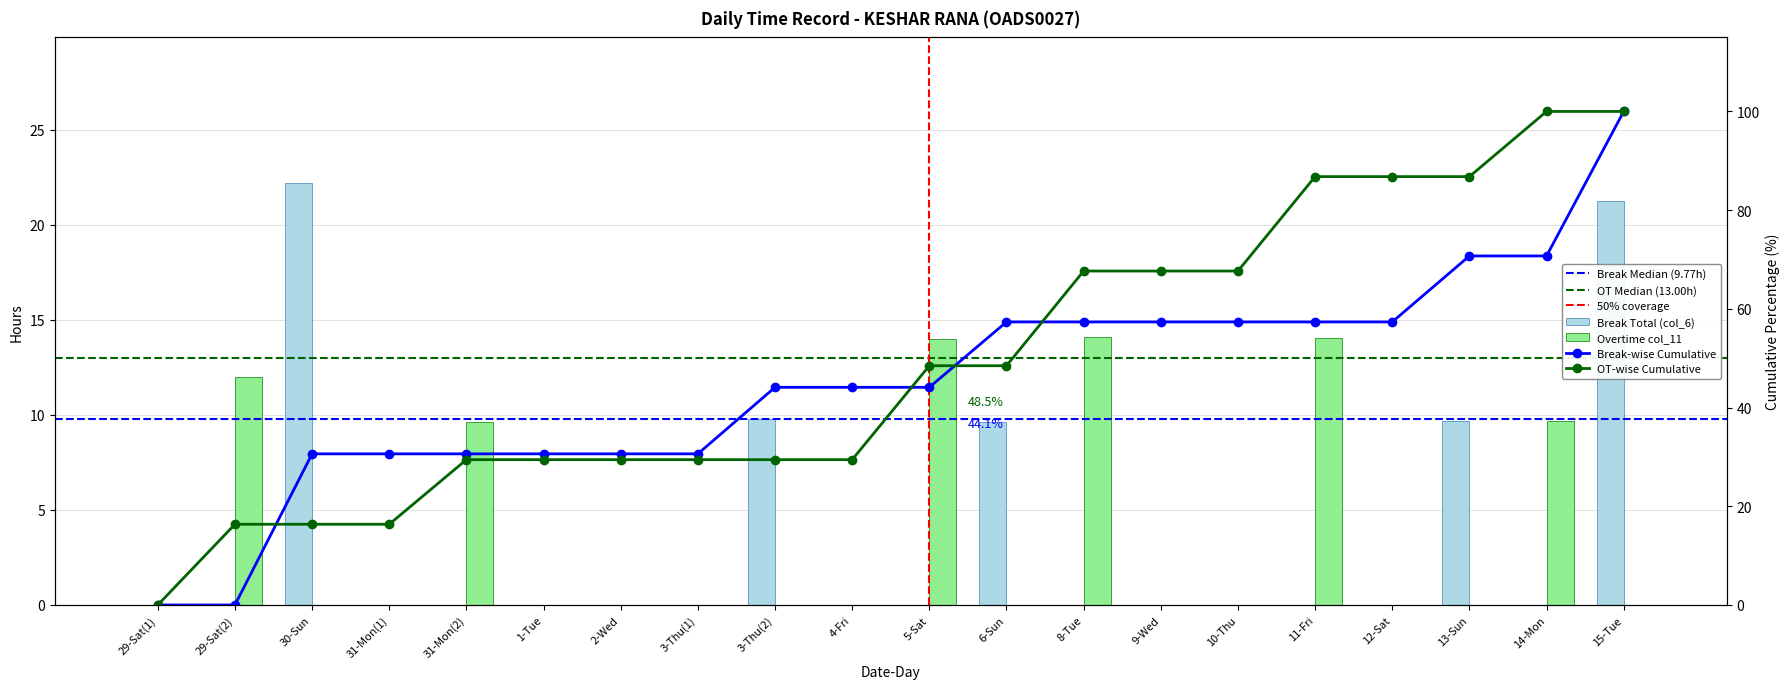

List the series in order of their overall mean, highest first.

Overtime col_11, Break Total (col_6)